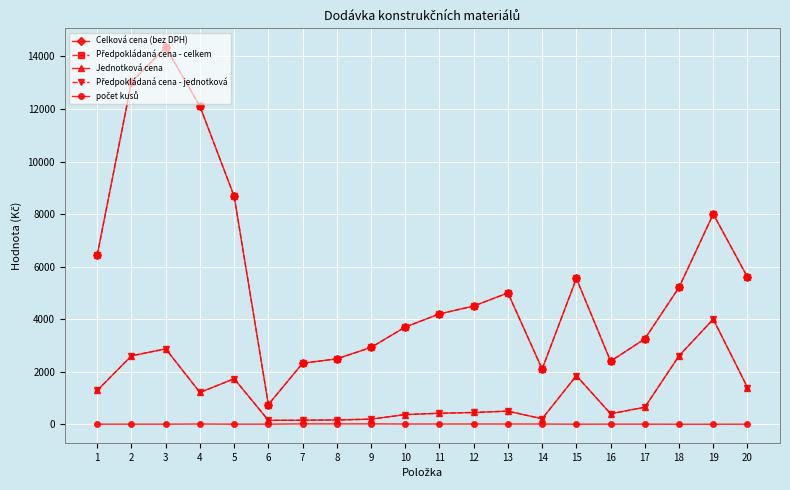

Reading left to right, what are all the values shown in this chart?

Celková cena (bez DPH): 1=6450	2=13025	3=14350	4=12100	5=8675	6=750	7=2325	8=2490	9=2925	10=3700	11=4200	12=4500	13=5000	14=2100	15=5550	16=2400	17=3250	18=5210	19=8000	20=5600
Předpokládaná cena - celkem: 1=6450	2=13025	3=14350	4=12100	5=8675	6=750	7=2325	8=2490	9=2925	10=3700	11=4200	12=4500	13=5000	14=2100	15=5550	16=2400	17=3250	18=5210	19=8000	20=5600
Jednotková cena: 1=1290	2=2605	3=2870	4=1210	5=1735	6=150	7=155	8=166	9=195	10=370	11=420	12=450	13=500	14=210	15=1850	16=400	17=650	18=2605	19=4000	20=1400
Předpokládaná cena - jednotková: 1=1290	2=2605	3=2870	4=1210	5=1735	6=150	7=155	8=166	9=195	10=370	11=420	12=450	13=500	14=210	15=1850	16=400	17=650	18=2605	19=4000	20=1400
počet kusů: 1=5	2=5	3=5	4=10	5=5	6=5	7=15	8=15	9=15	10=10	11=10	12=10	13=10	14=10	15=3	16=6	17=5	18=2	19=2	20=4